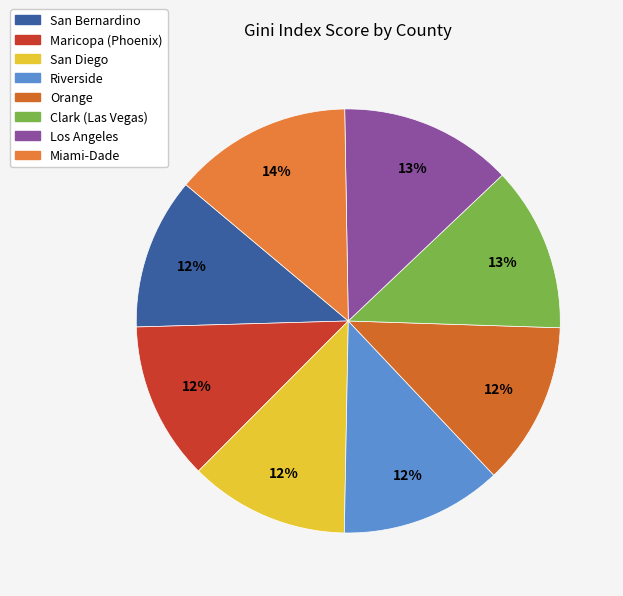

Count the number of slices in the pie.

8